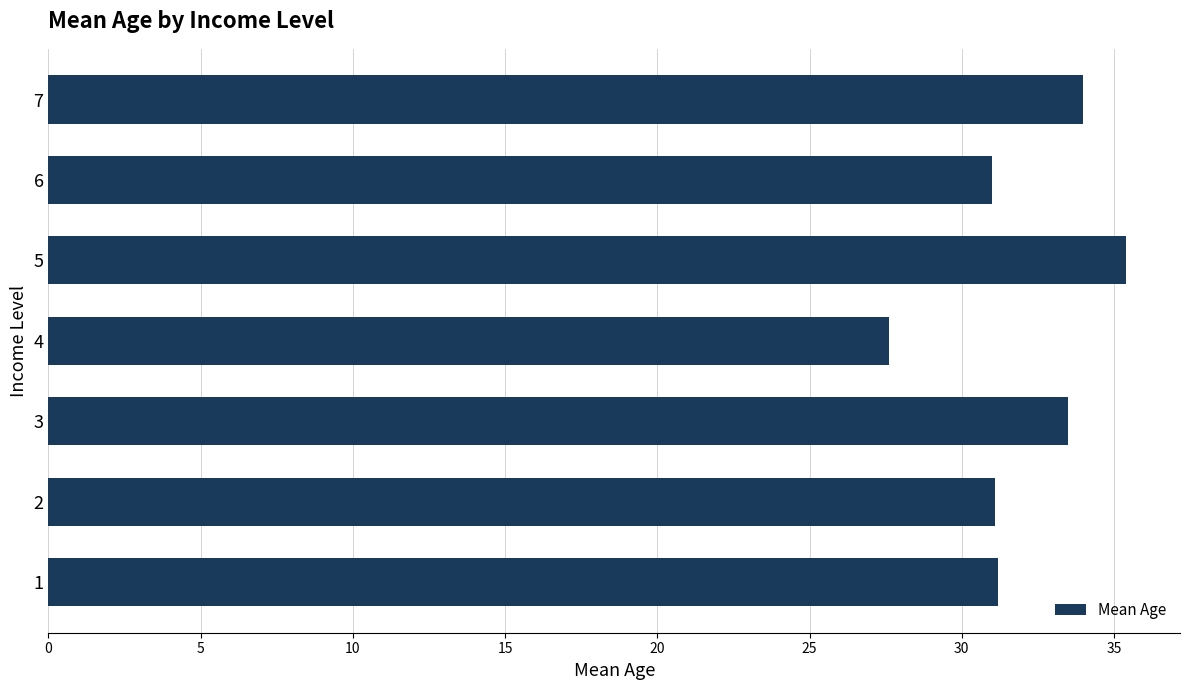

The chart shows a value of 31.0 at 6. True or false?

True